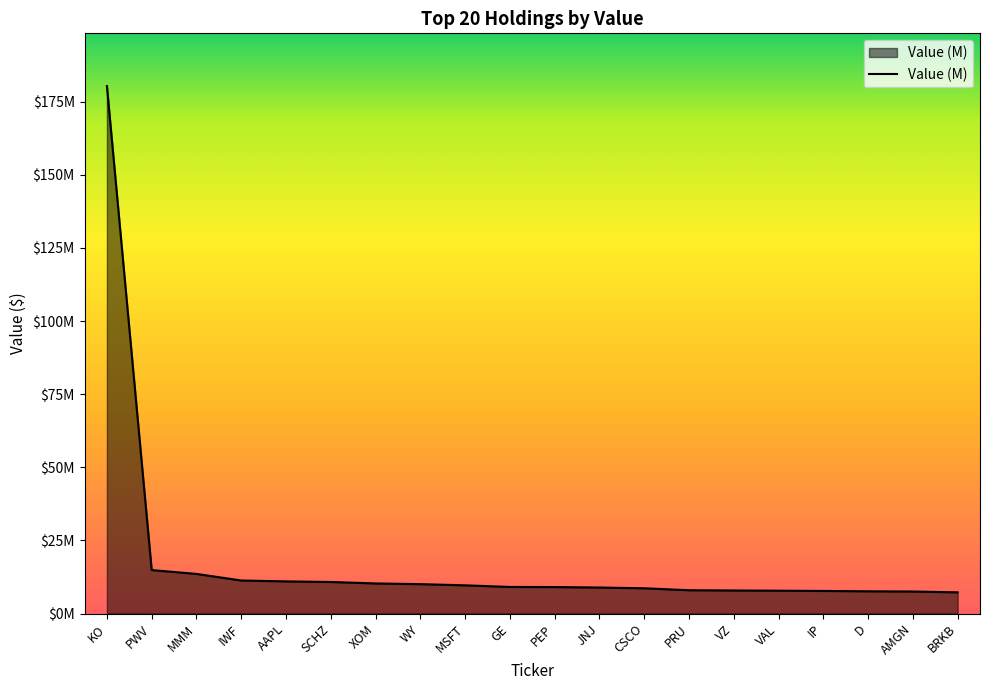

Is this an area chart (filled region under the line)?

Yes